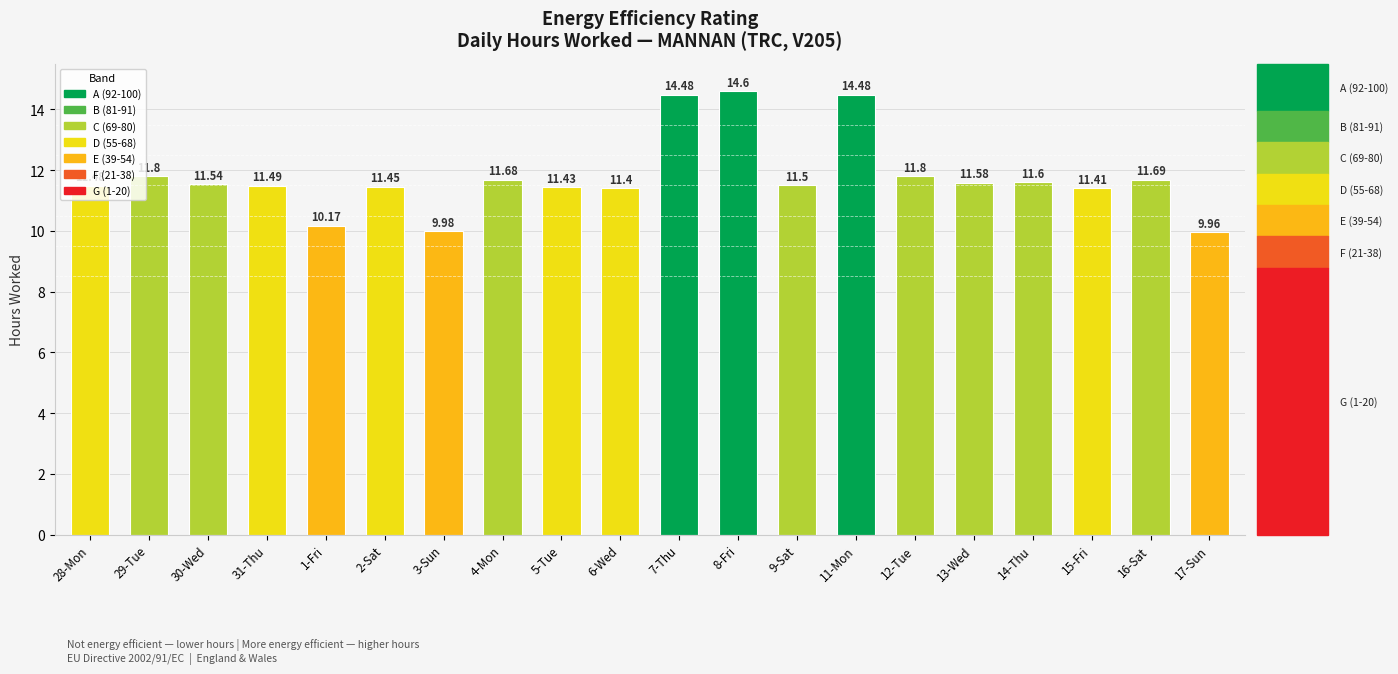

What is the change in value from 31-Thu to 17-Sun?

-1.5